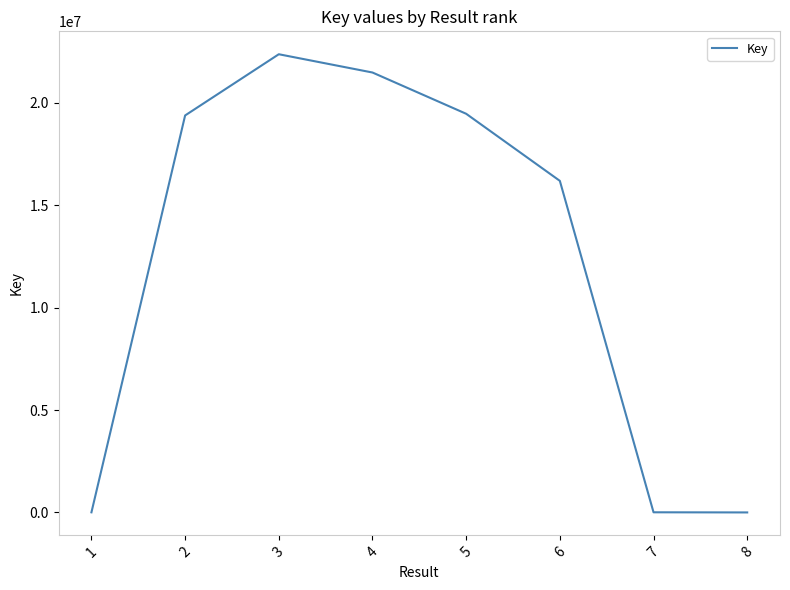

What is the greatest value displayed?

22372110